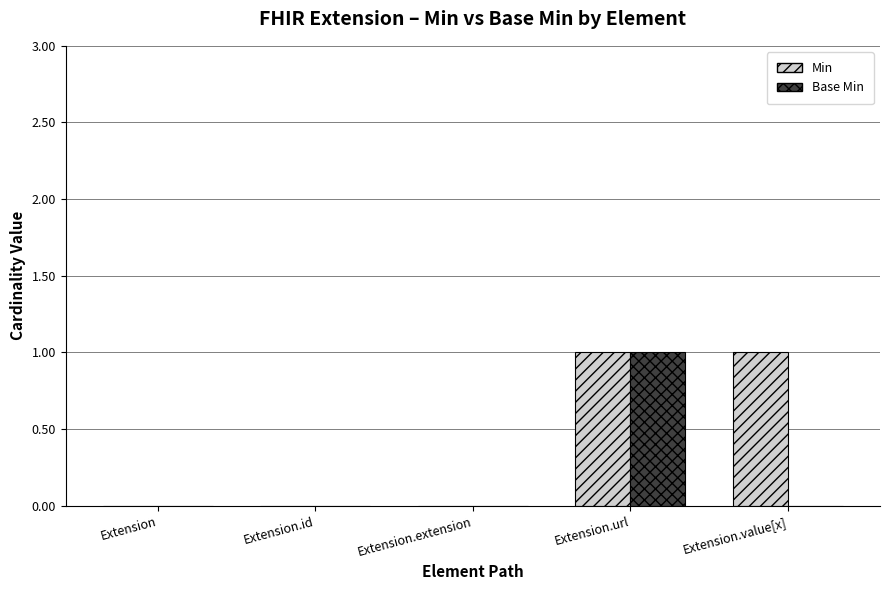

At which label does Base Min reach its peak?

Extension.url